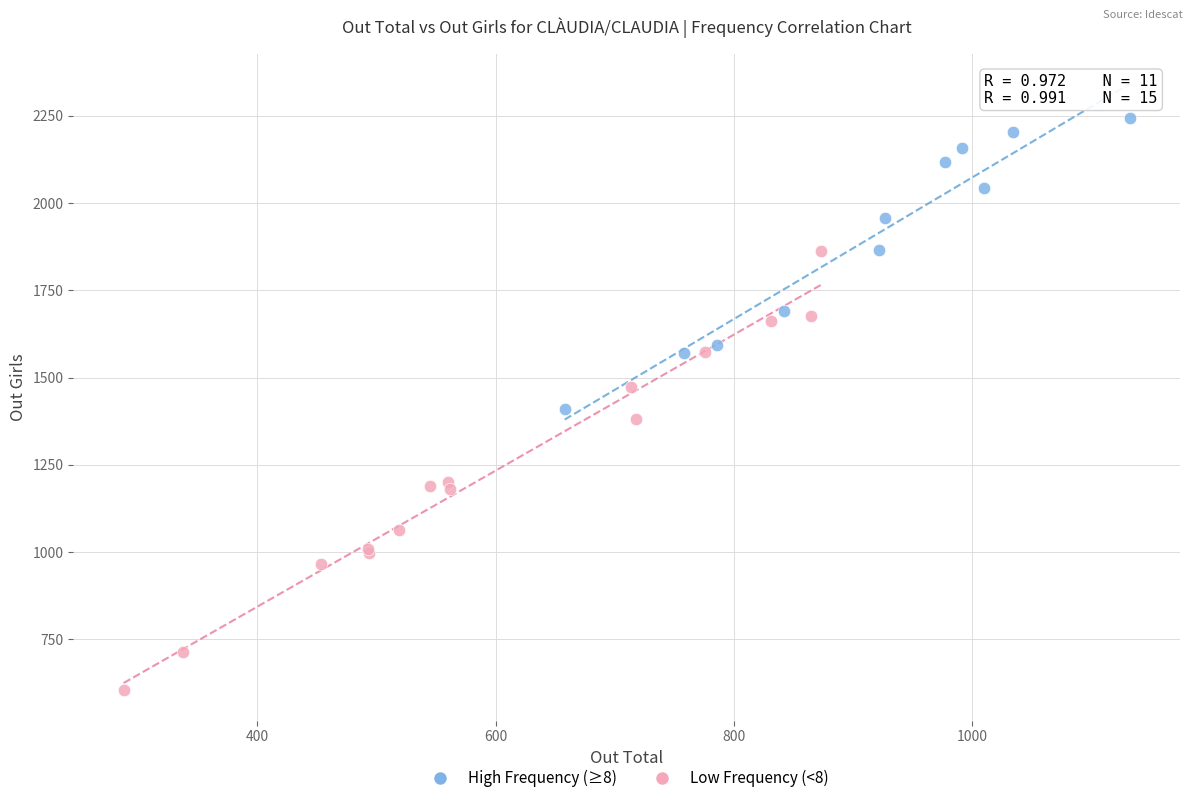

Which series reaches the minimum Y coordinate?

Low Frequency (<8)